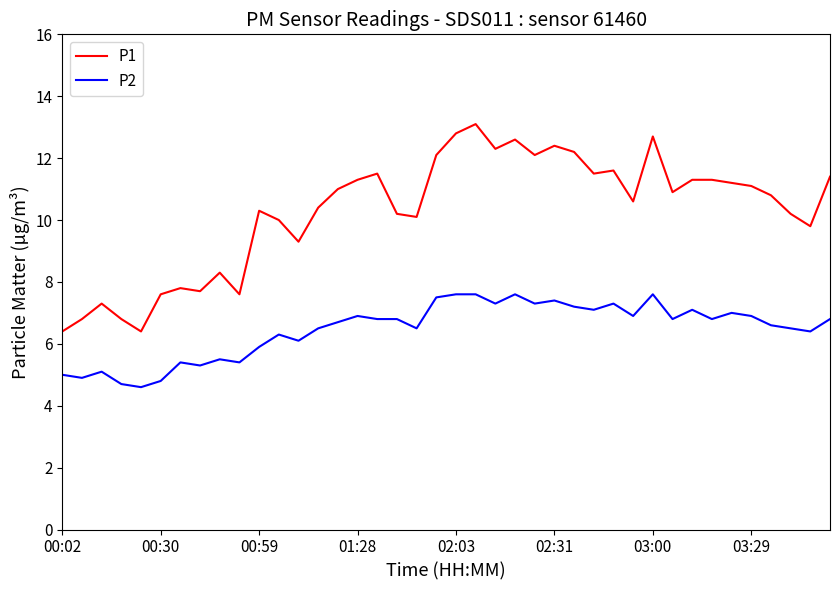

What is the lowest value of the P2 series?

4.6